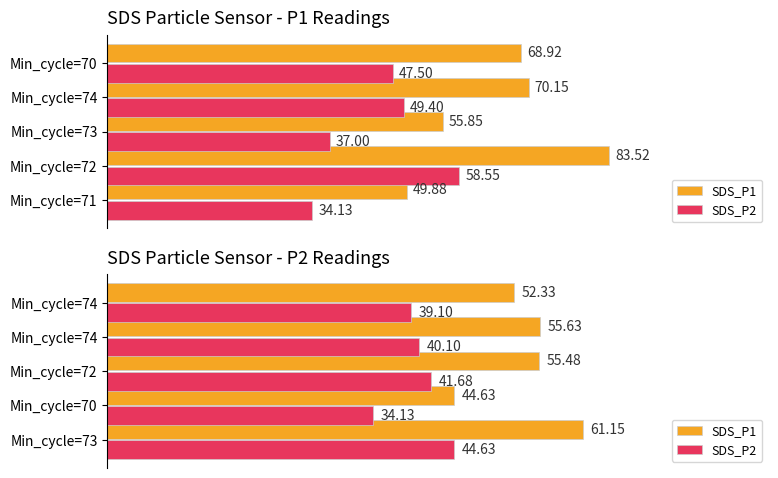

The value of SDS_P1 at Min_cycle=73 is 61.1. True or false?

True